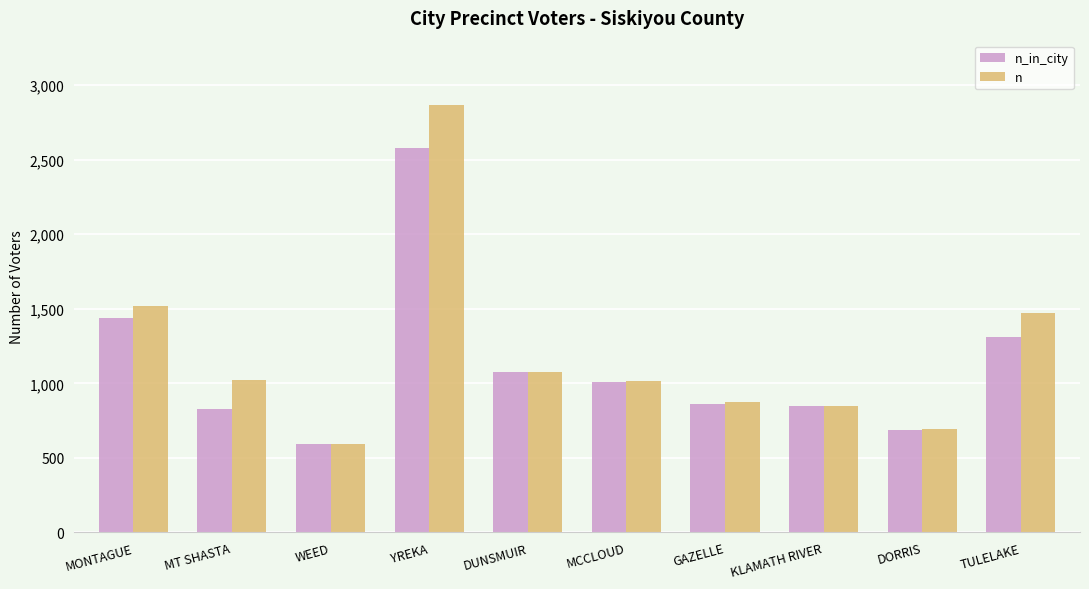

What is the average value of the n_in_city series?

1124